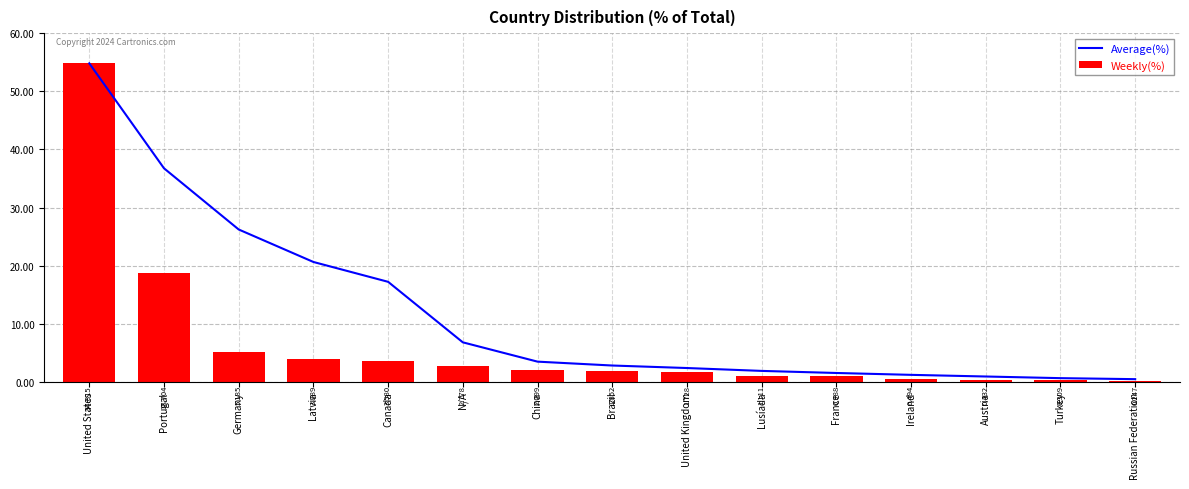

Which series has the widest spread of values?

Weekly(%)